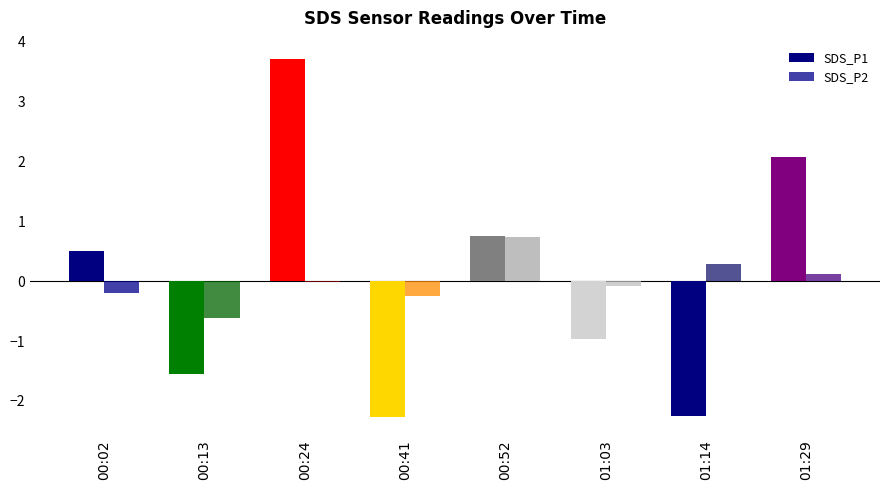

Which label corresponds to the largest value in the chart?

00:24